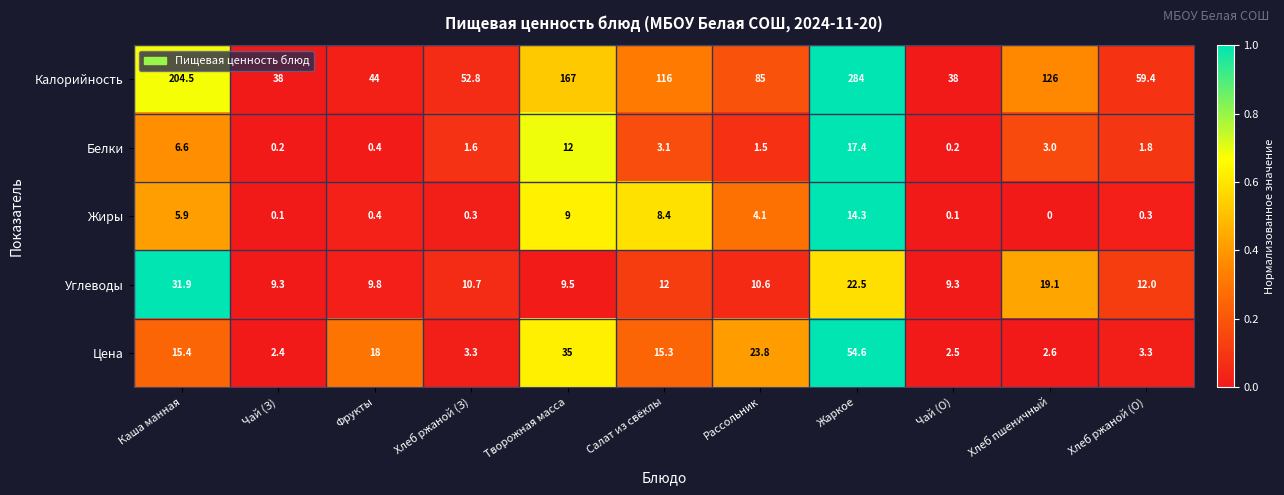

What is the approximate value of Цена at Рассольник?

23.8